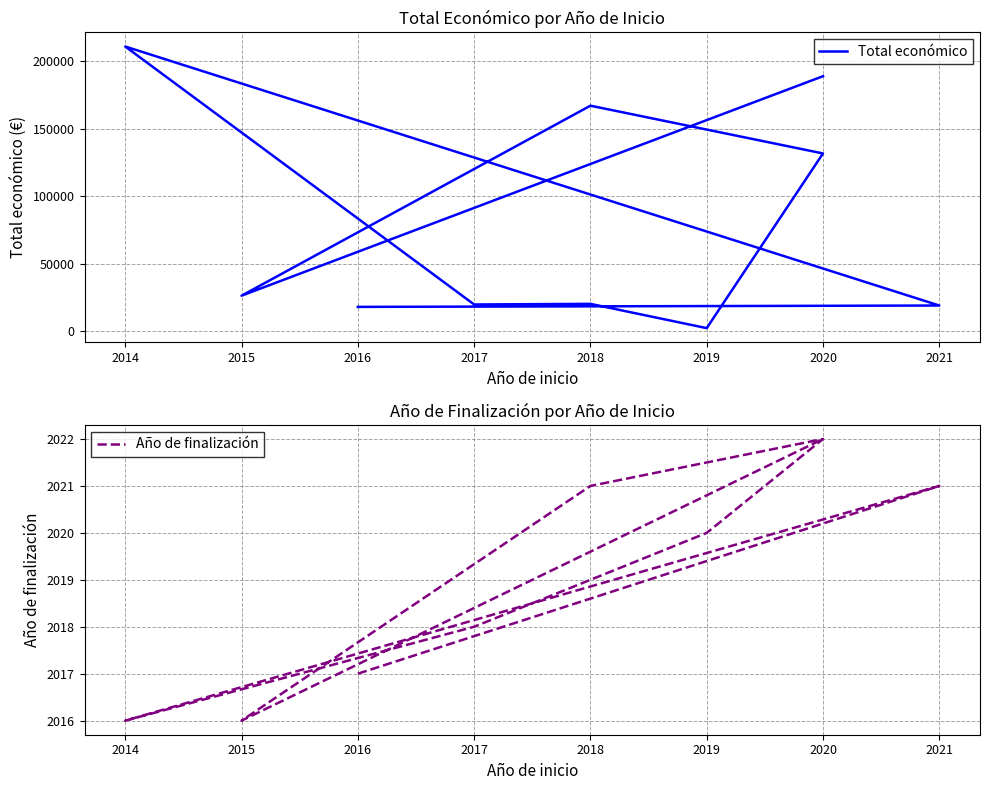

At how many categories does at least one series exceed 208366?

1